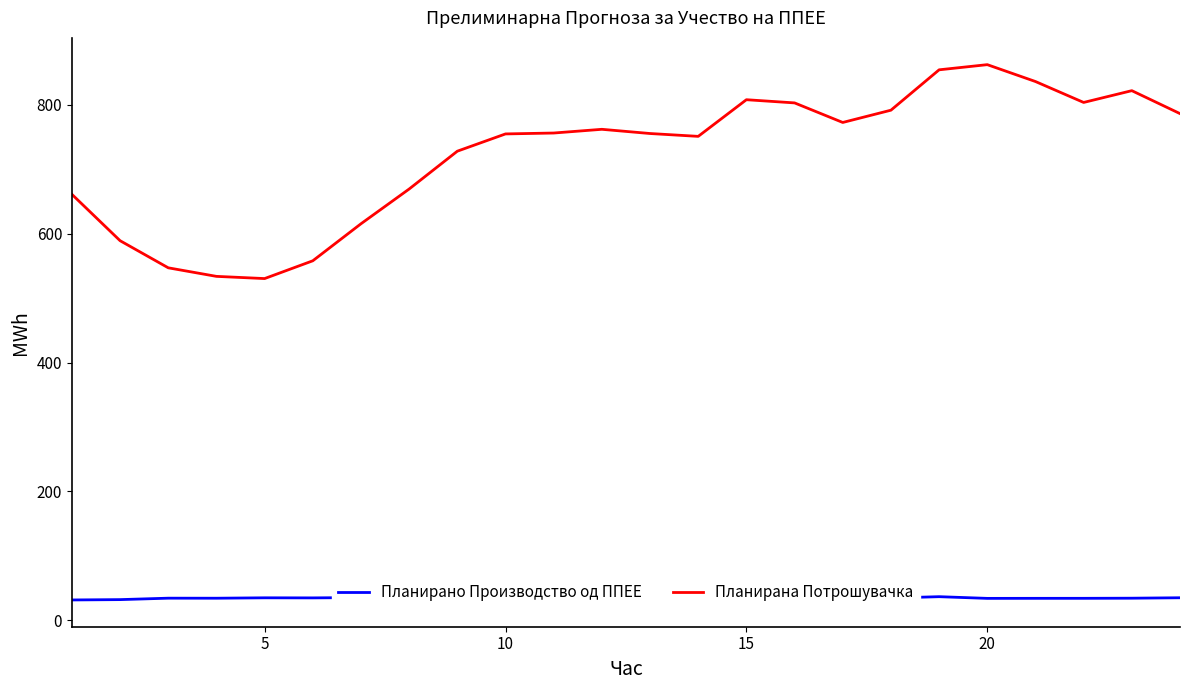

How many lines are shown in the chart?

2